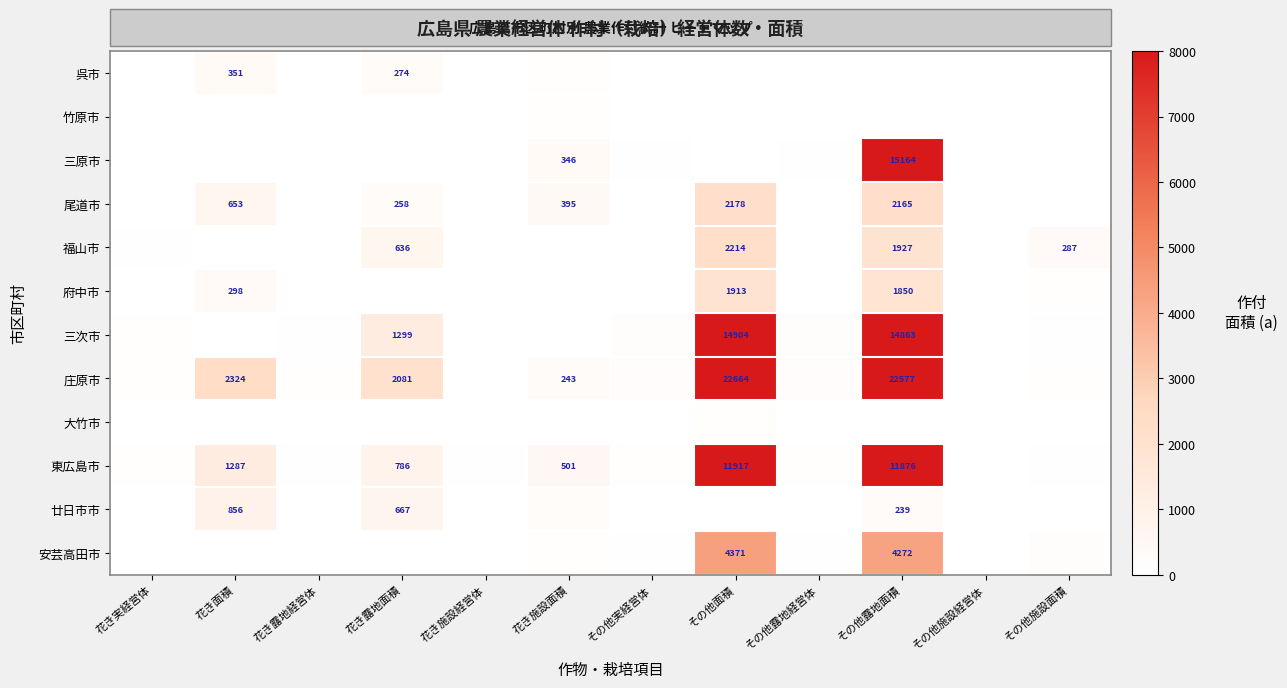

Between その他露地経営体 and 花き施設面積, which is larger?

花き施設面積